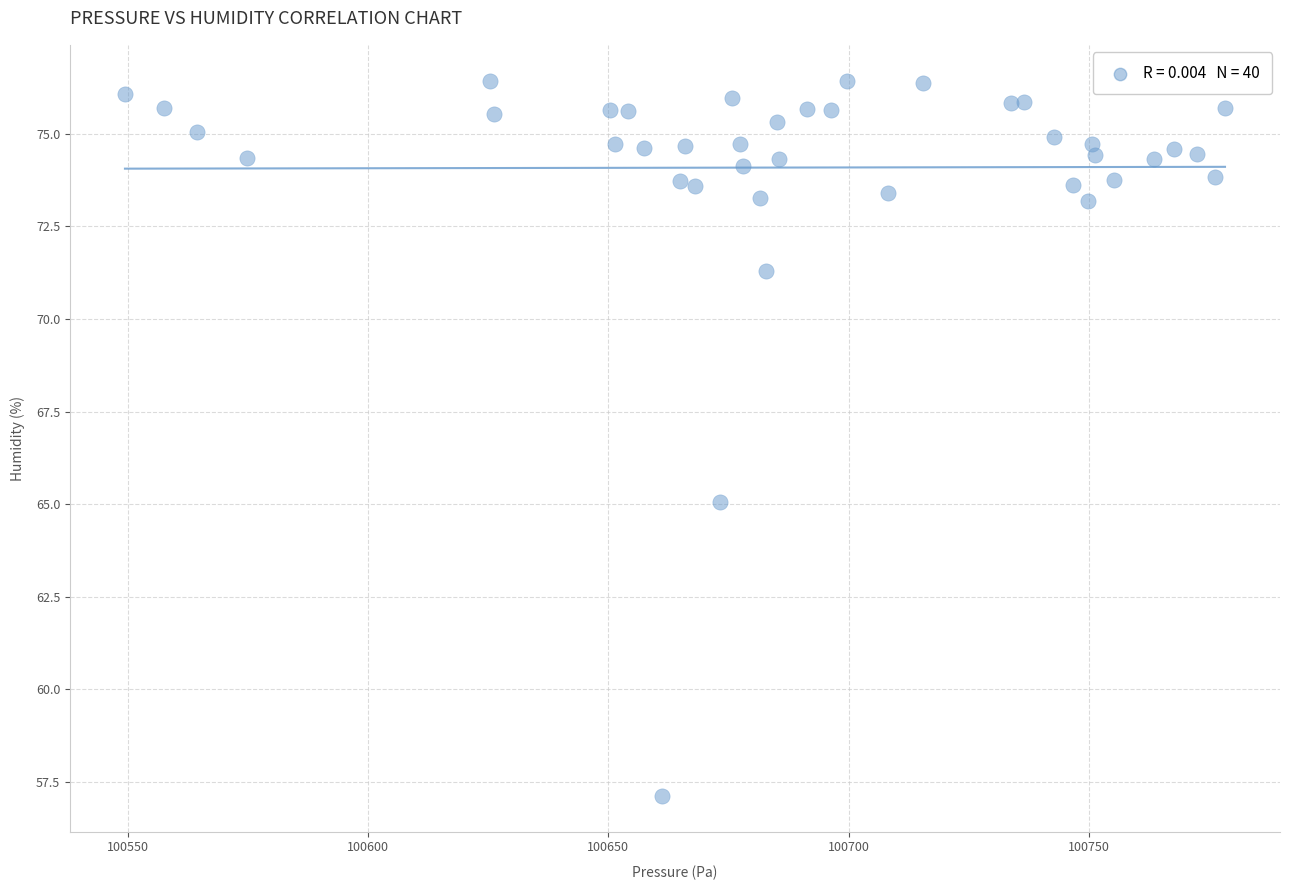

What Y value in the scatter plot is closest to 66?

65.1